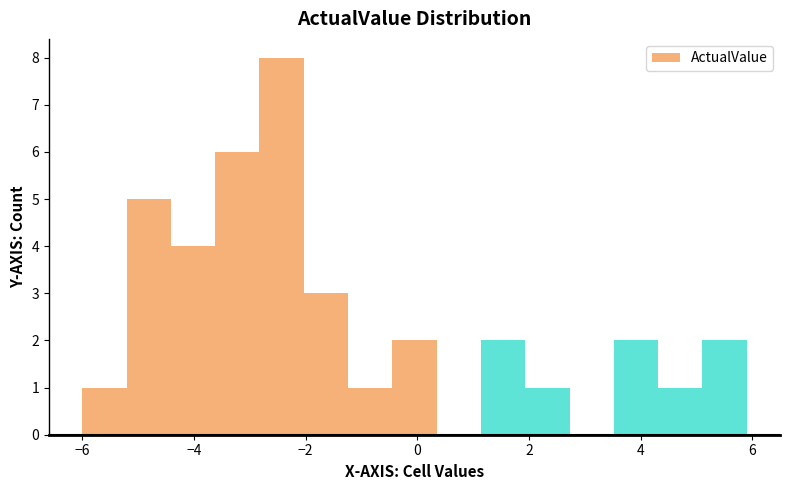

Around what value on the x-axis is the tallest bar? Give the approximate position of its centre, as read against the axis.

-2.4